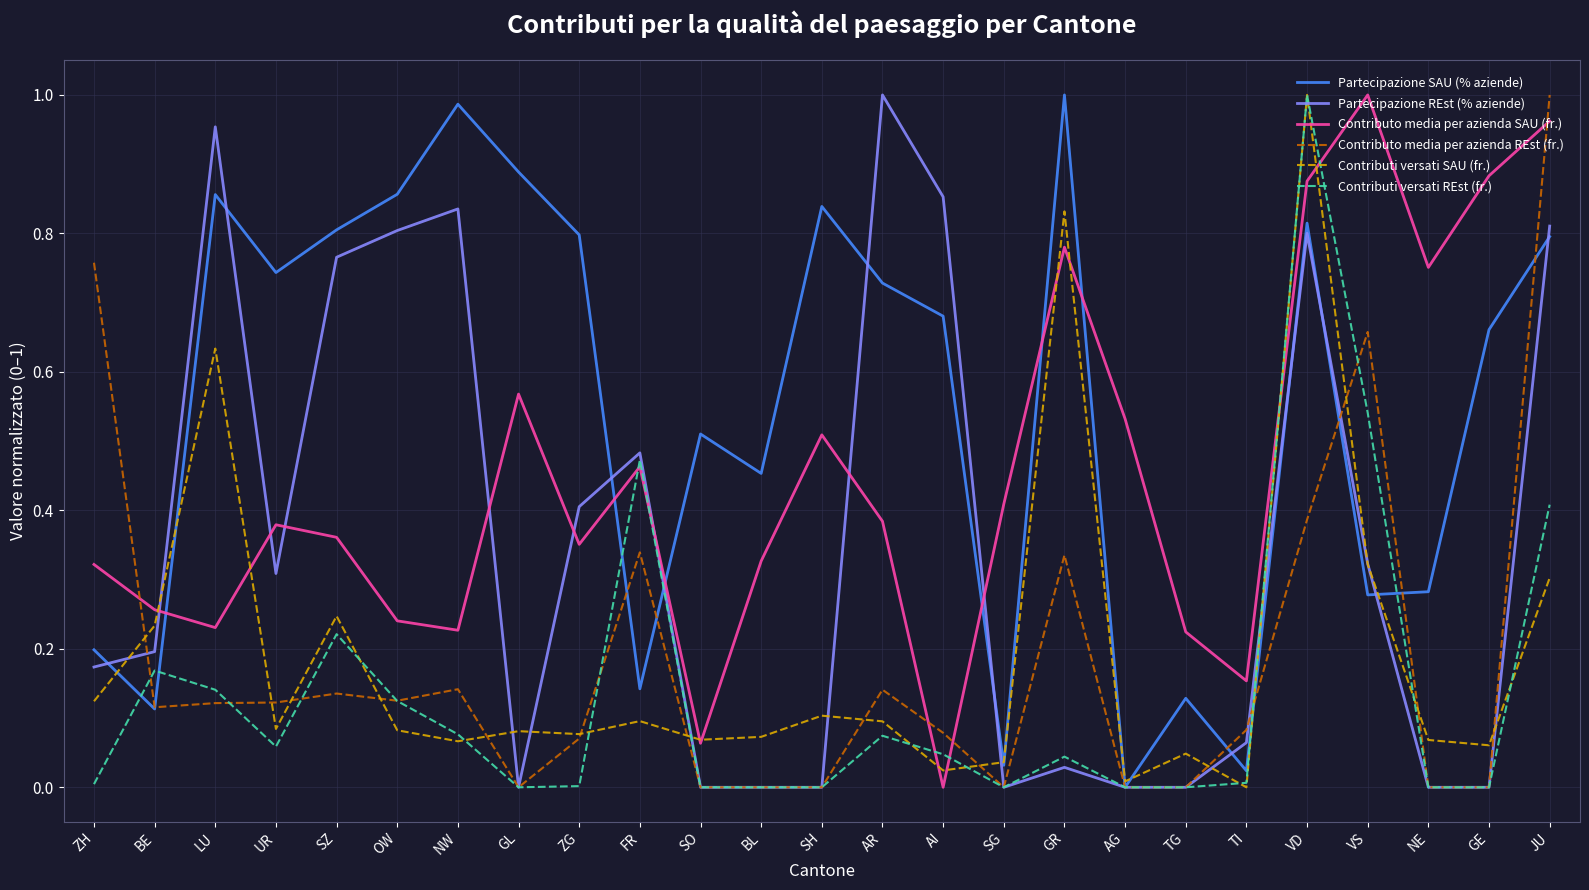

Which category has the highest value in the Contributo media per azienda REst (fr.) series?

JU